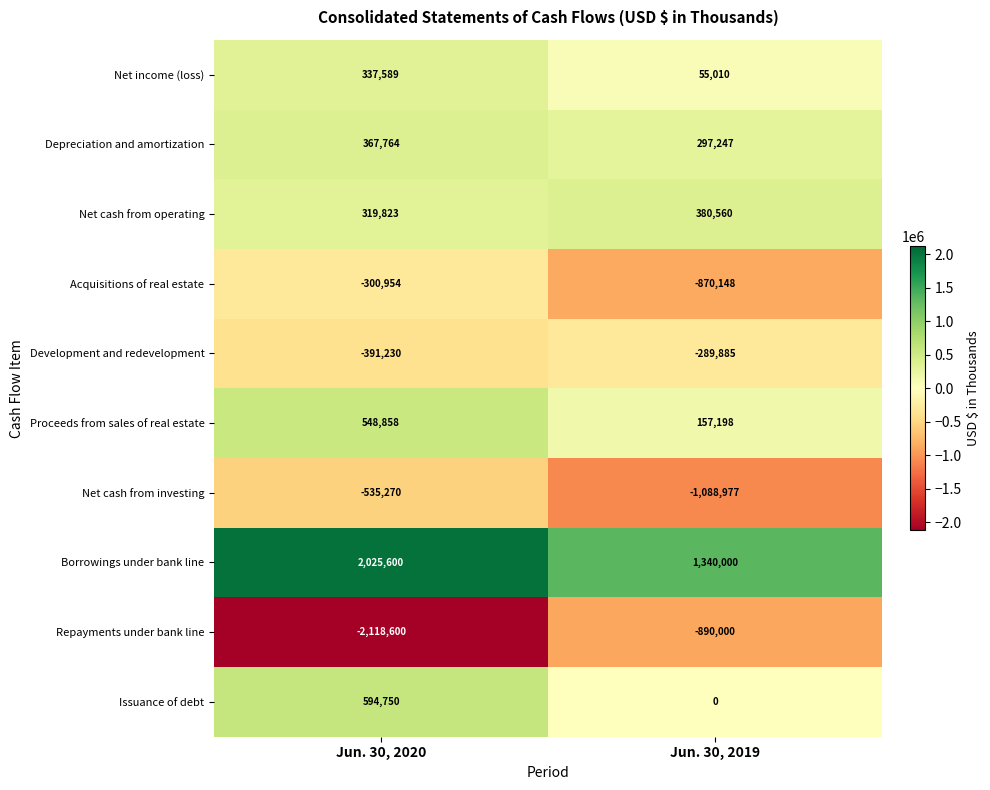

Reading right to left, list all the values displayed in this chart.

Net income (loss): Jun. 30, 2019=55010	Jun. 30, 2020=337589
Depreciation and amortization: Jun. 30, 2019=297247	Jun. 30, 2020=367764
Net cash from operating: Jun. 30, 2019=380560	Jun. 30, 2020=319823
Acquisitions of real estate: Jun. 30, 2019=-870148	Jun. 30, 2020=-300954
Development and redevelopment: Jun. 30, 2019=-289885	Jun. 30, 2020=-391230
Proceeds from sales of real estate: Jun. 30, 2019=157198	Jun. 30, 2020=548858
Net cash from investing: Jun. 30, 2019=-1088977	Jun. 30, 2020=-535270
Borrowings under bank line: Jun. 30, 2019=1340000	Jun. 30, 2020=2025600
Repayments under bank line: Jun. 30, 2019=-890000	Jun. 30, 2020=-2118600
Issuance of debt: Jun. 30, 2019=0	Jun. 30, 2020=594750